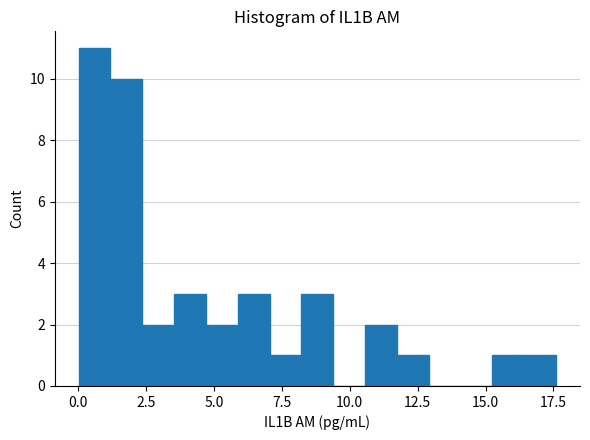

Read against the x-axis, roughly where is the centre of the tallest bar?

0.5